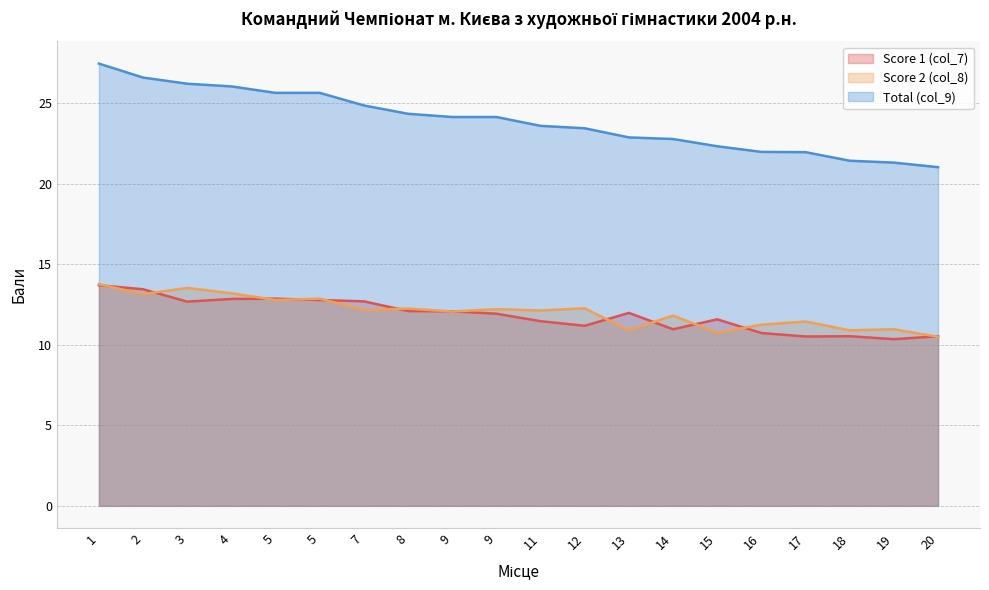

Reading left to right, what are all the values shown in this chart?

Score 1 (col_7): 1=13.7	2=13.4	3=12.7	4=12.8	5=12.9	5=12.8	7=12.7	8=12.1	9=12.1	9=11.9	11=11.5	12=11.2	13=12.0	14=11.0	15=11.6	16=10.7	17=10.5	18=10.5	19=10.3	20=10.5
Score 2 (col_8): 1=13.8	2=13.2	3=13.5	4=13.2	5=12.8	5=12.9	7=12.2	8=12.2	9=12.1	9=12.2	11=12.1	12=12.3	13=10.9	14=11.8	15=10.8	16=11.2	17=11.4	18=10.9	19=11.0	20=10.5
Total (col_9): 1=27.5	2=26.6	3=26.2	4=26.1	5=25.6	5=25.6	7=24.9	8=24.4	9=24.1	9=24.1	11=23.6	12=23.4	13=22.9	14=22.8	15=22.3	16=22.0	17=22.0	18=21.4	19=21.3	20=21.0